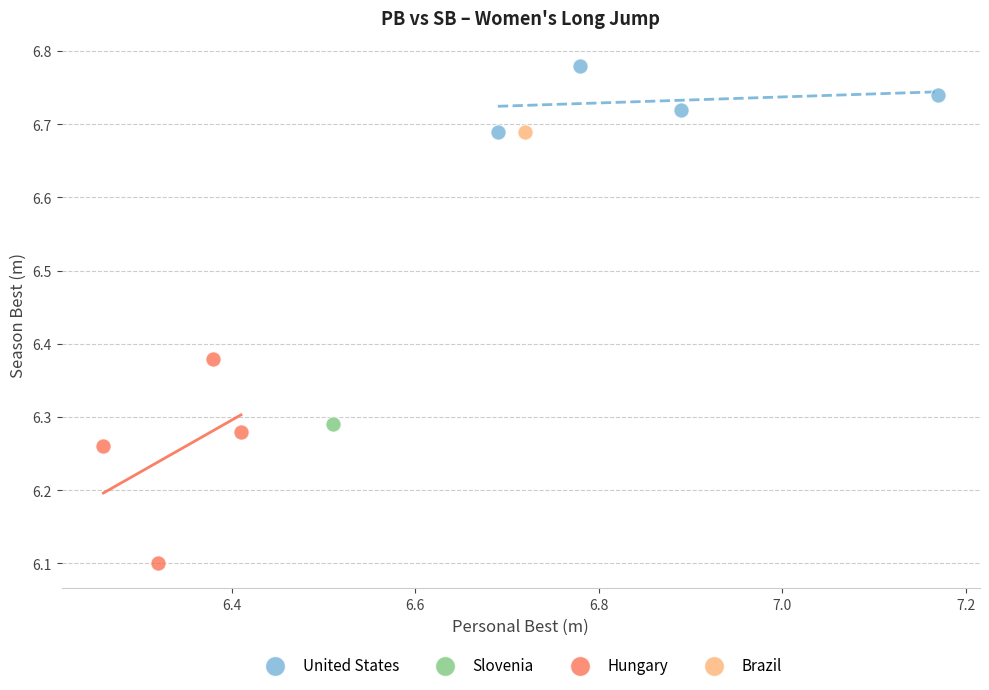

What are all the series names shown in the legend?

United States, Slovenia, Hungary, Brazil